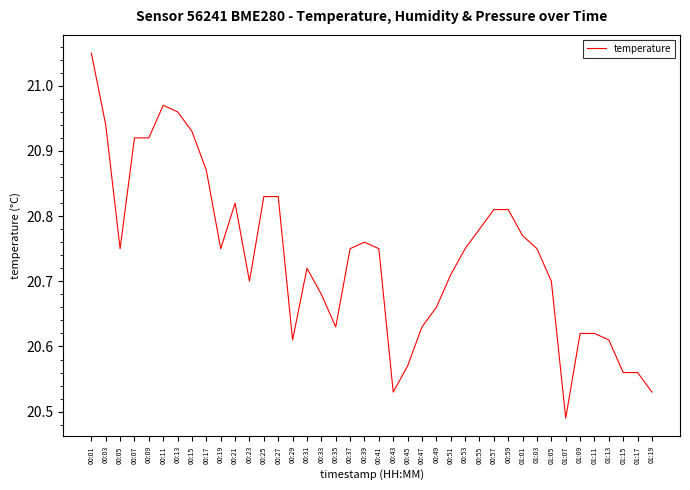

Which category has the highest value across all series?

00:01